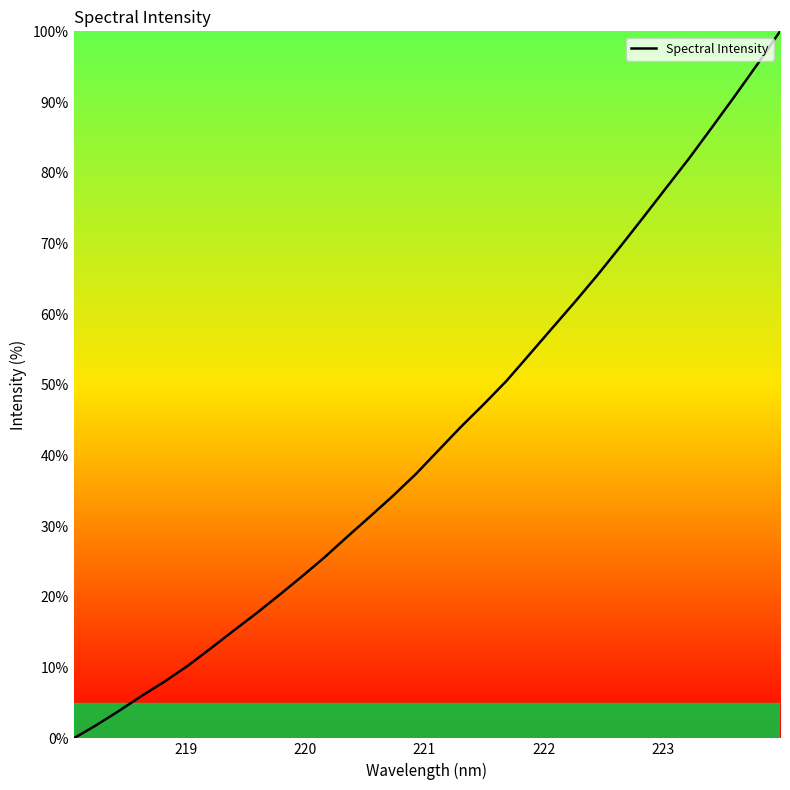

Does the chart have visible grid lines?

No